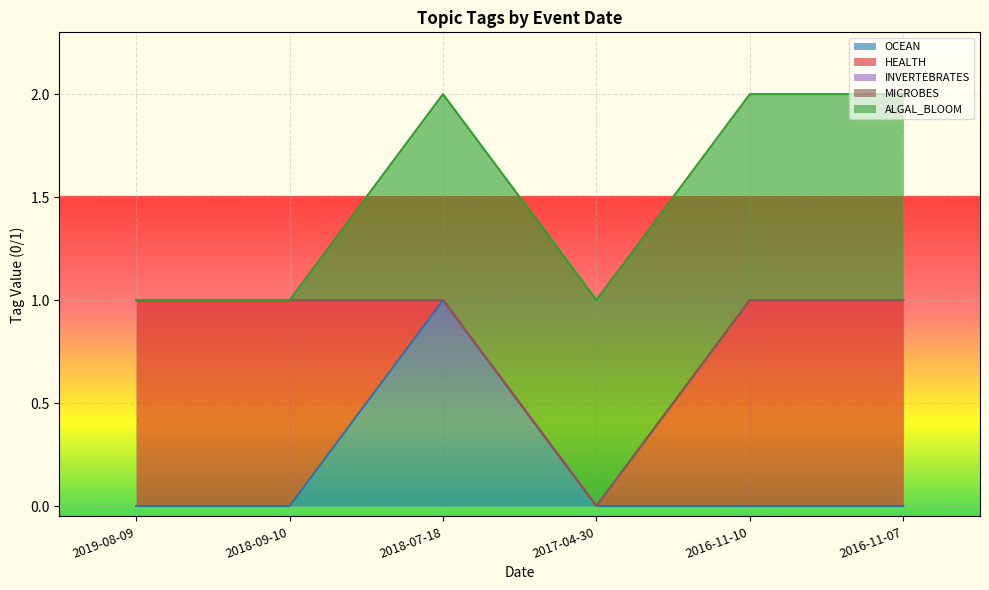

True or false: ALGAL_BLOOM has more than 1 points higher than both neighbors.

False